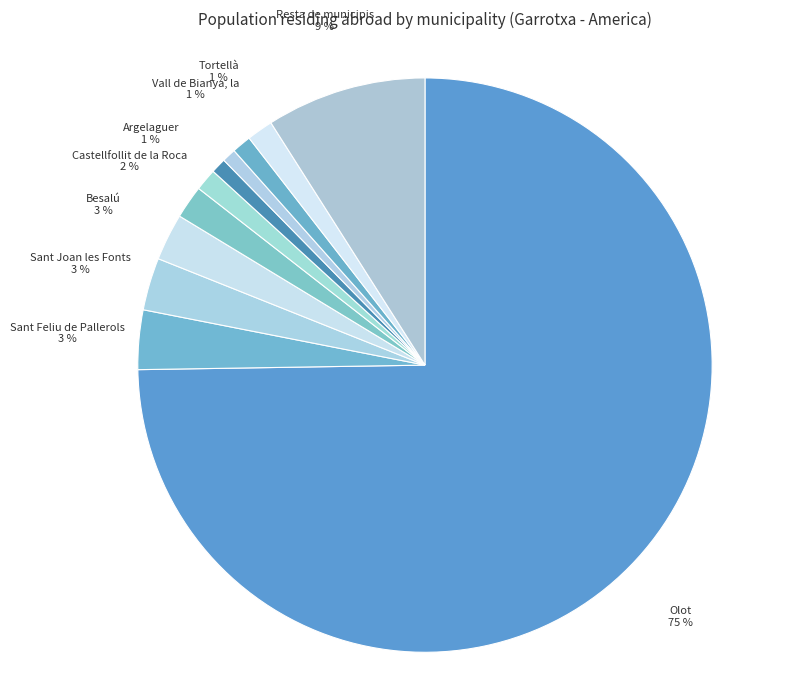

Rank the categories by value from highest to lowest.

Olot, Resta de municipis, Sant Feliu de Pallerols, Sant Joan les Fonts, Besalú, Castellfollit de la Roca, Tortellà, Argelaguer, Vall de Bianya, la, Sant Jaume de Llierca, Preses, les